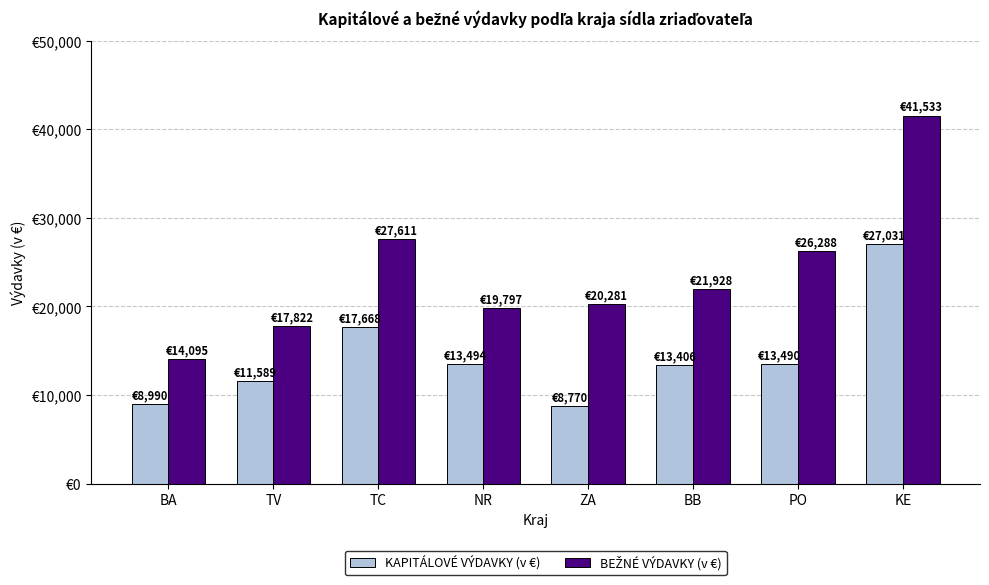

What is the spread (max minus min) of values at NR?

6303